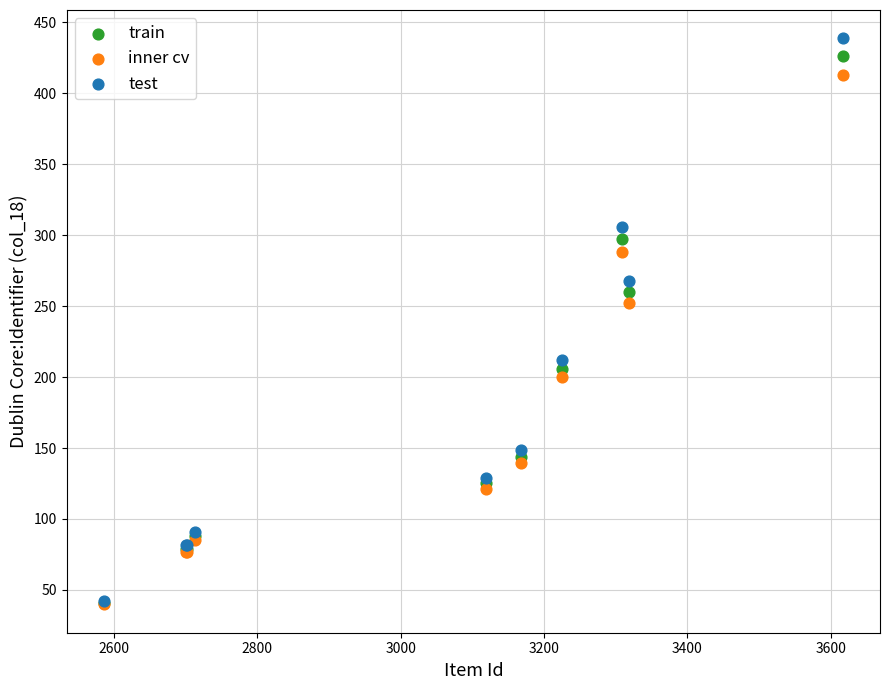

In the test series, what Y value is closest to 240?

267.8